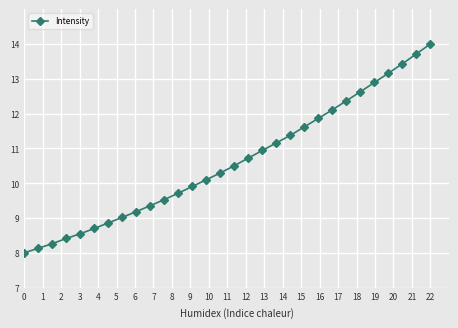

What is the minimum value shown in the chart?

8.0